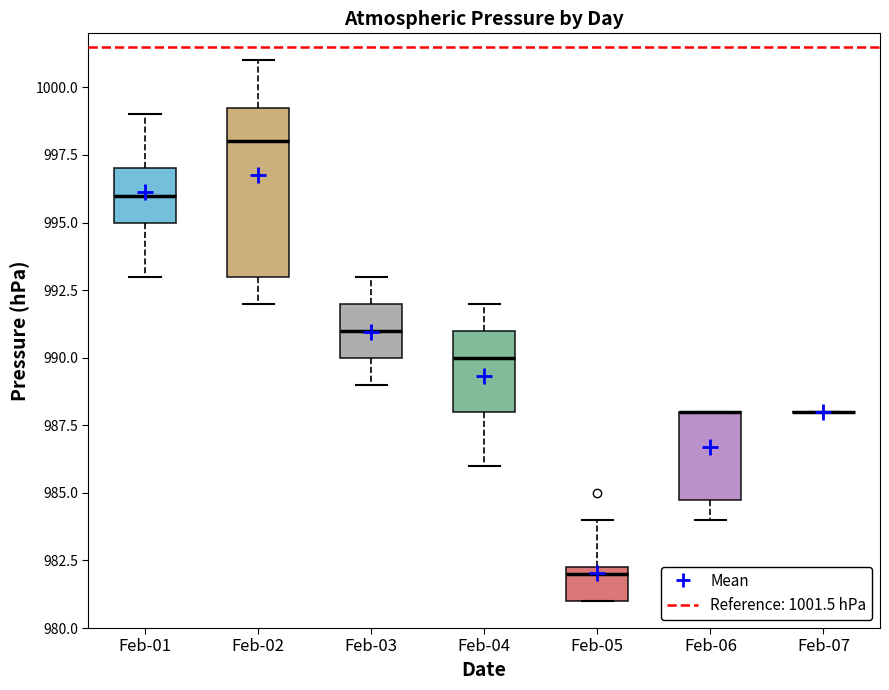

Comparing the boxes themselves (not the whiskers), which one is the tallest?

Feb-02